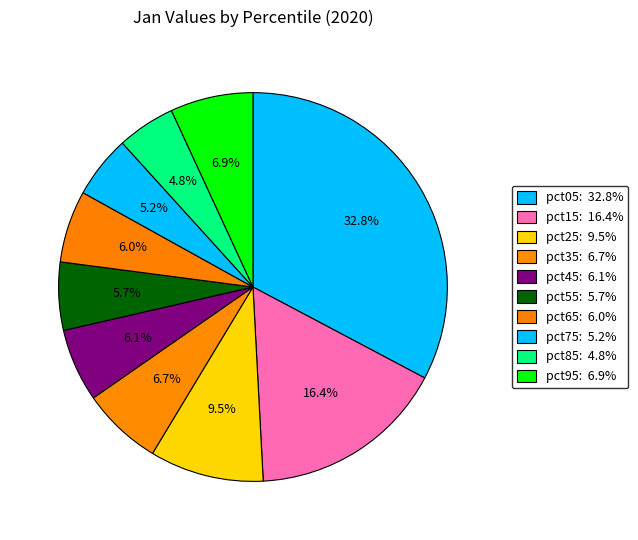

What percentage is the pct75 slice, to the nearest percent?

5%